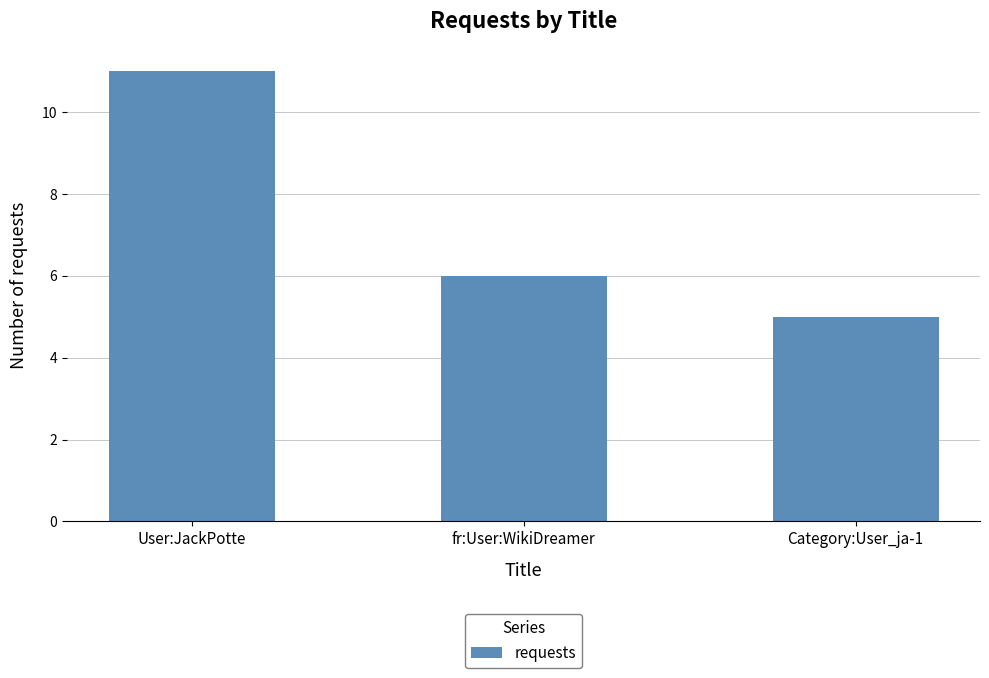

What is the sum of all values?

22